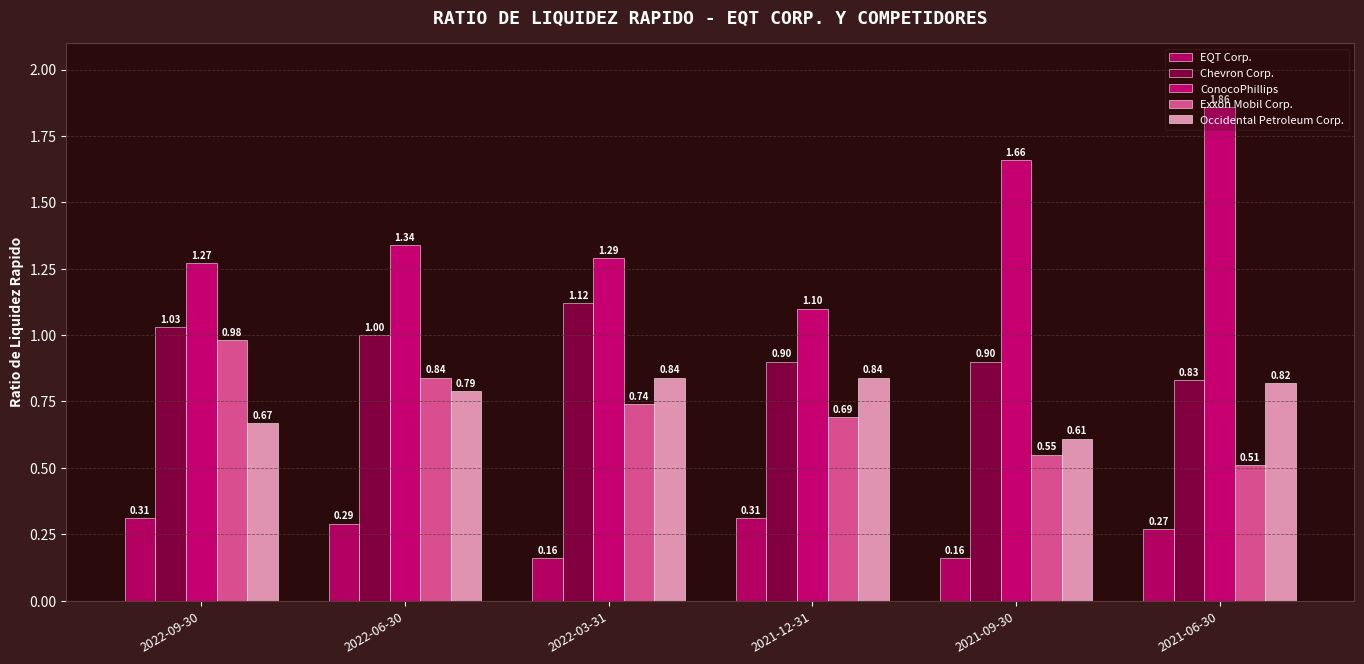

Are the bars horizontal?

No